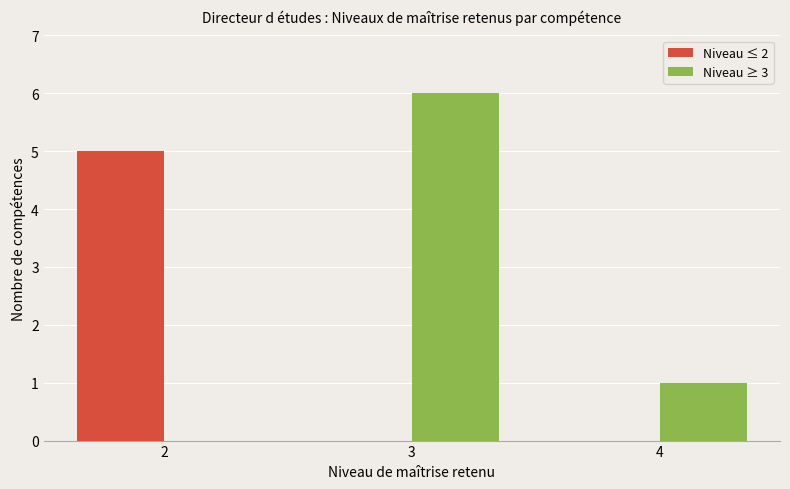

Read the Niveau ≥ 3 value at 4.

1